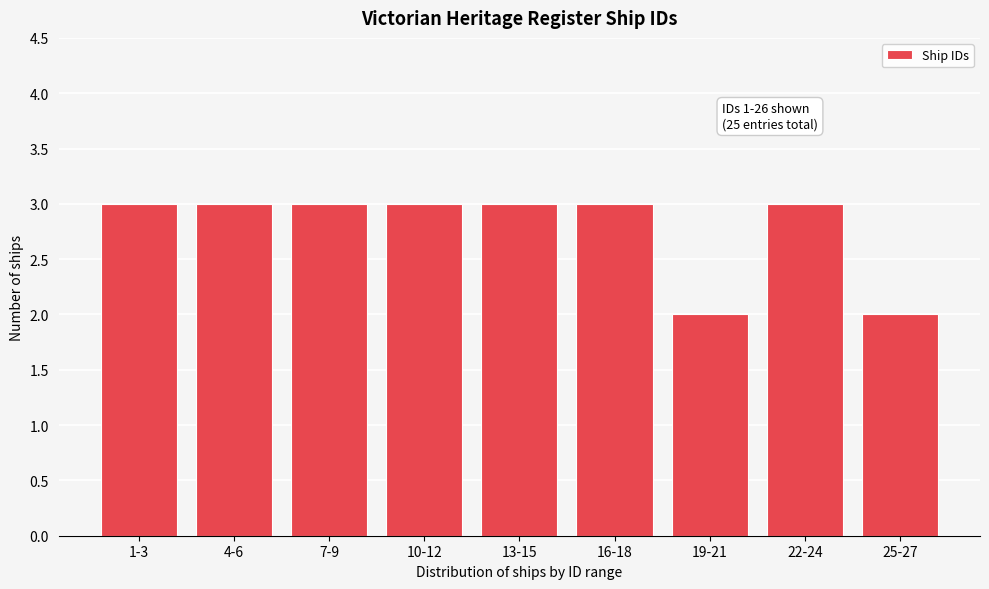

Reading left to right, extract all data points from this chart.

1-3=3	4-6=3	7-9=3	10-12=3	13-15=3	16-18=3	19-21=2	22-24=3	25-27=2